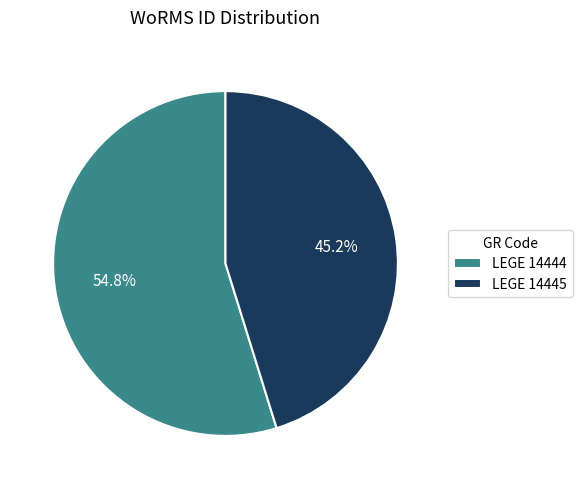

To the nearest percent, what is the combined percentage of LEGE 14444 and LEGE 14445?

100%